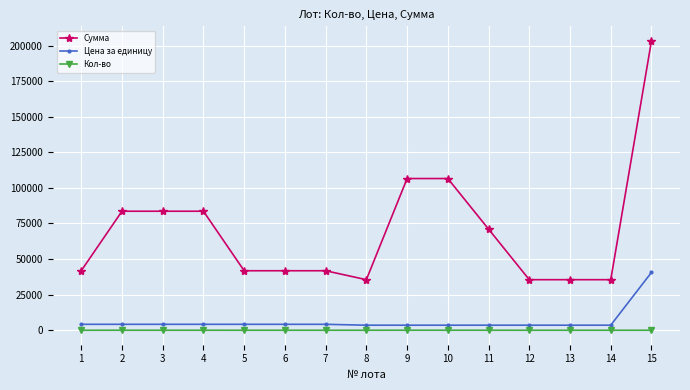

Does the chart have visible grid lines?

Yes